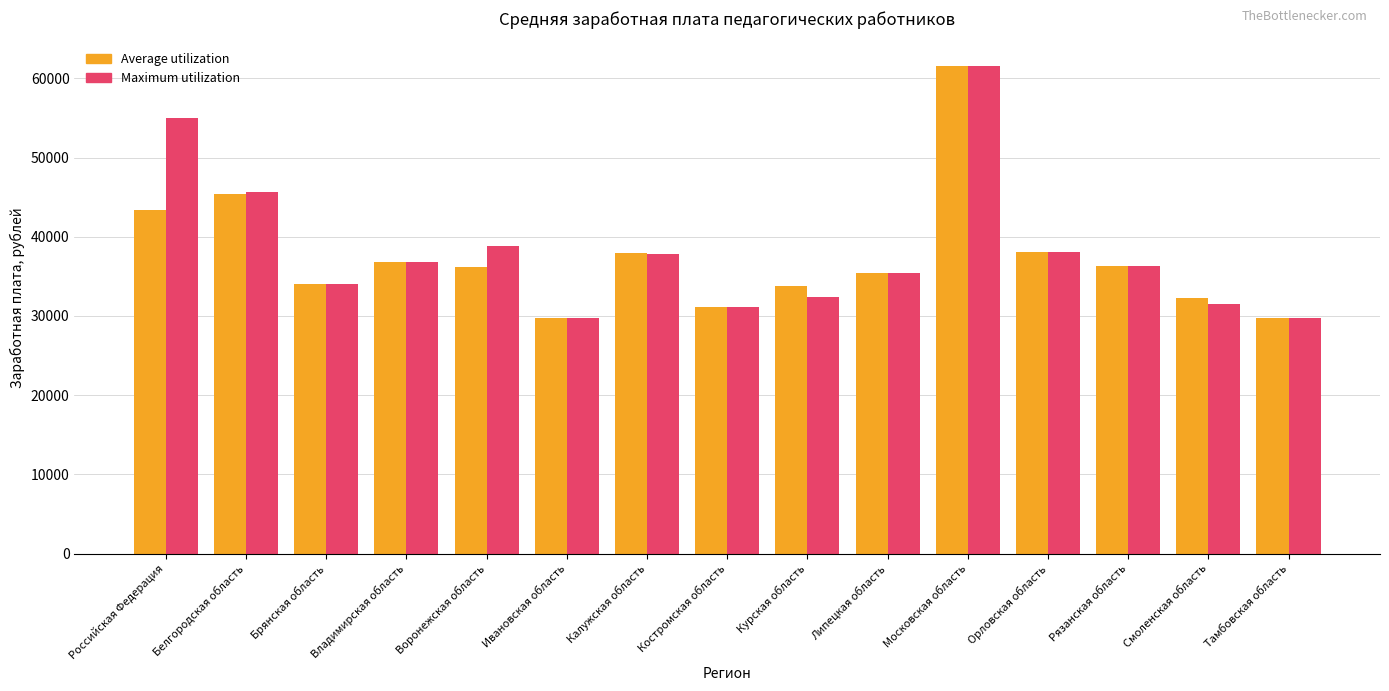

How many groups of bars are there?

15